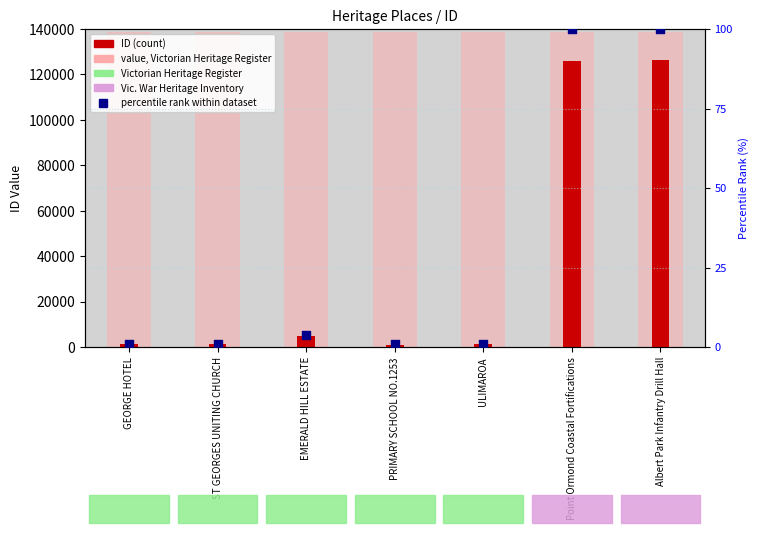

Which series reaches the minimum Y coordinate?

percentile rank within dataset